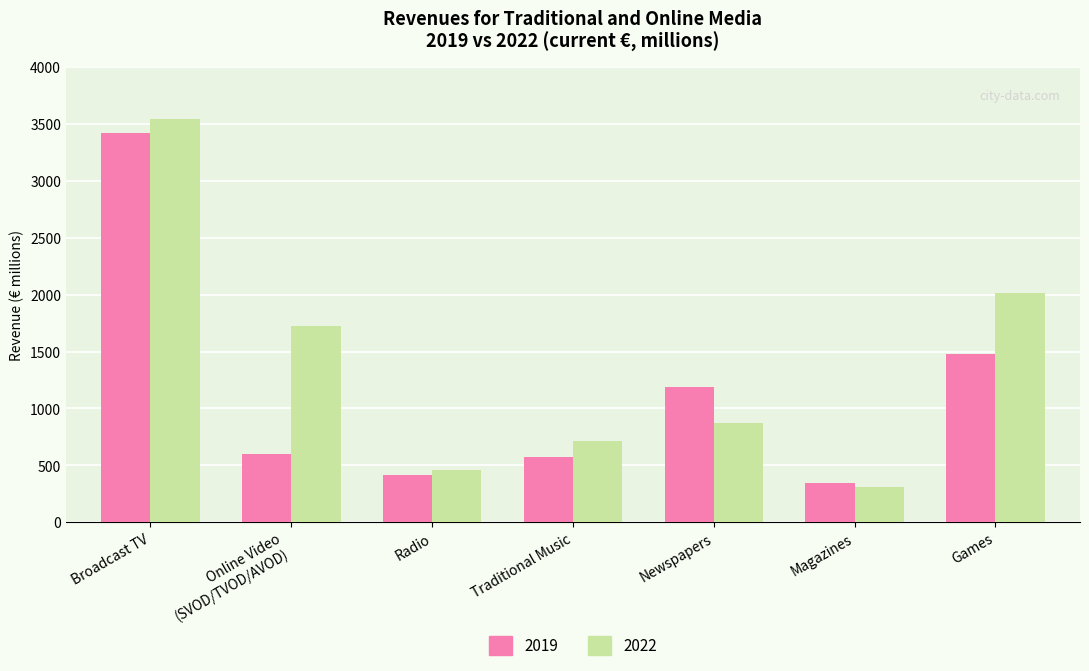

What value does the 2022 series have at Online Video
(SVOD/TVOD/AVOD)?

1727.5